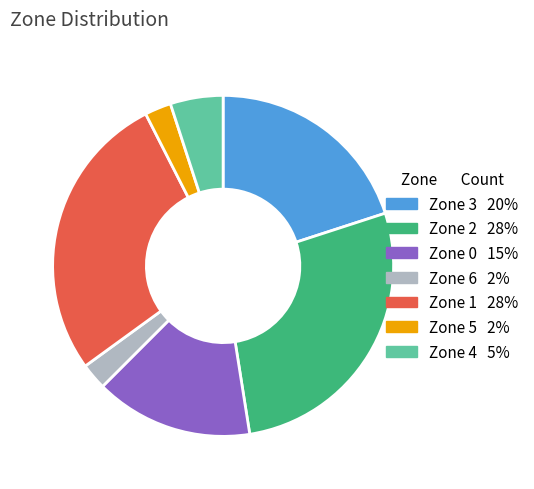

Is there any slice that represents more than half of the pie?

No